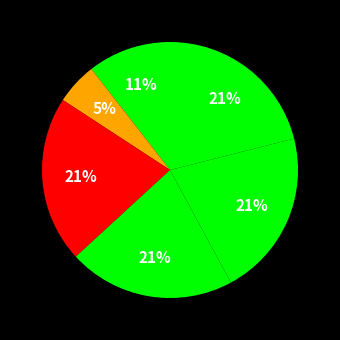

To the nearest percent, what is the average slice percentage?

17%